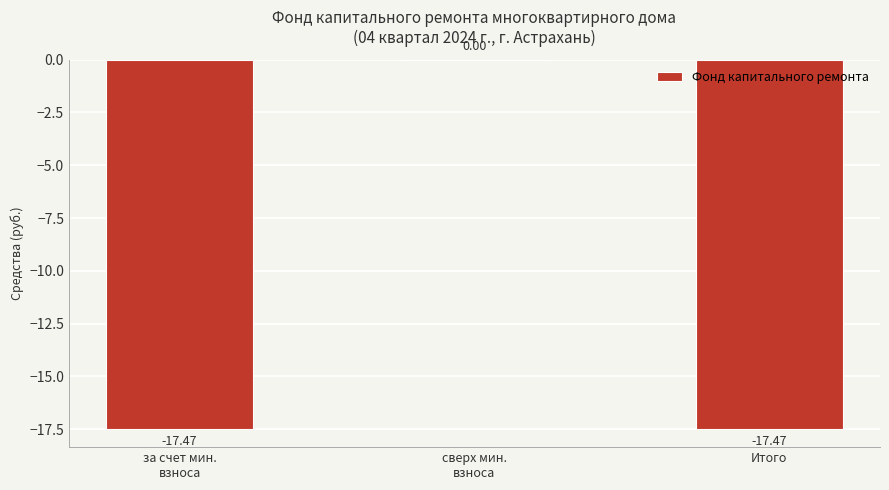

What is the average value?

-11.6